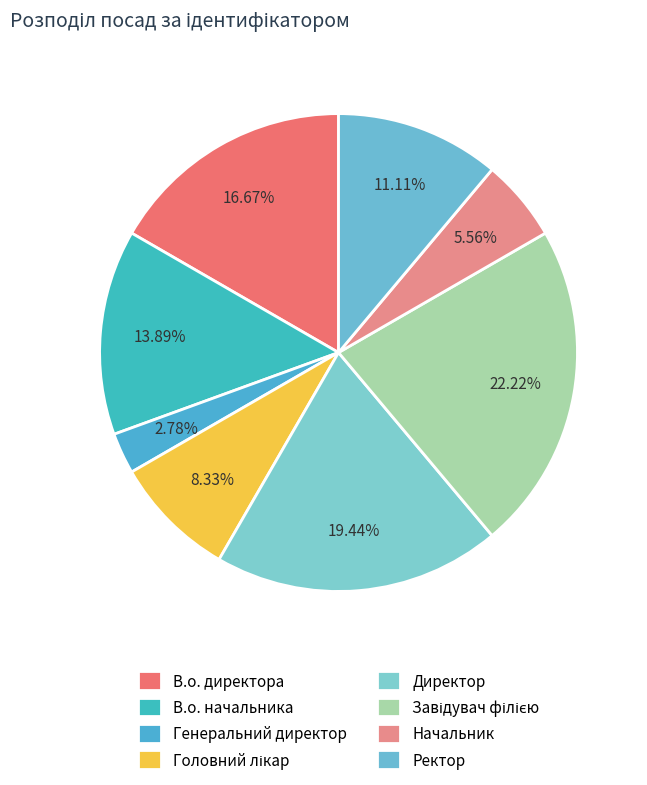

Which slice is the largest?

Завідувач філією